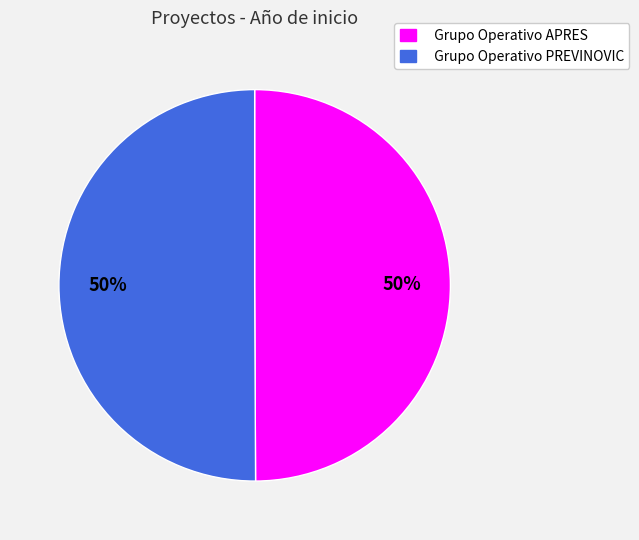

What percentage is the Grupo Operativo APRES slice, to the nearest percent?

50%